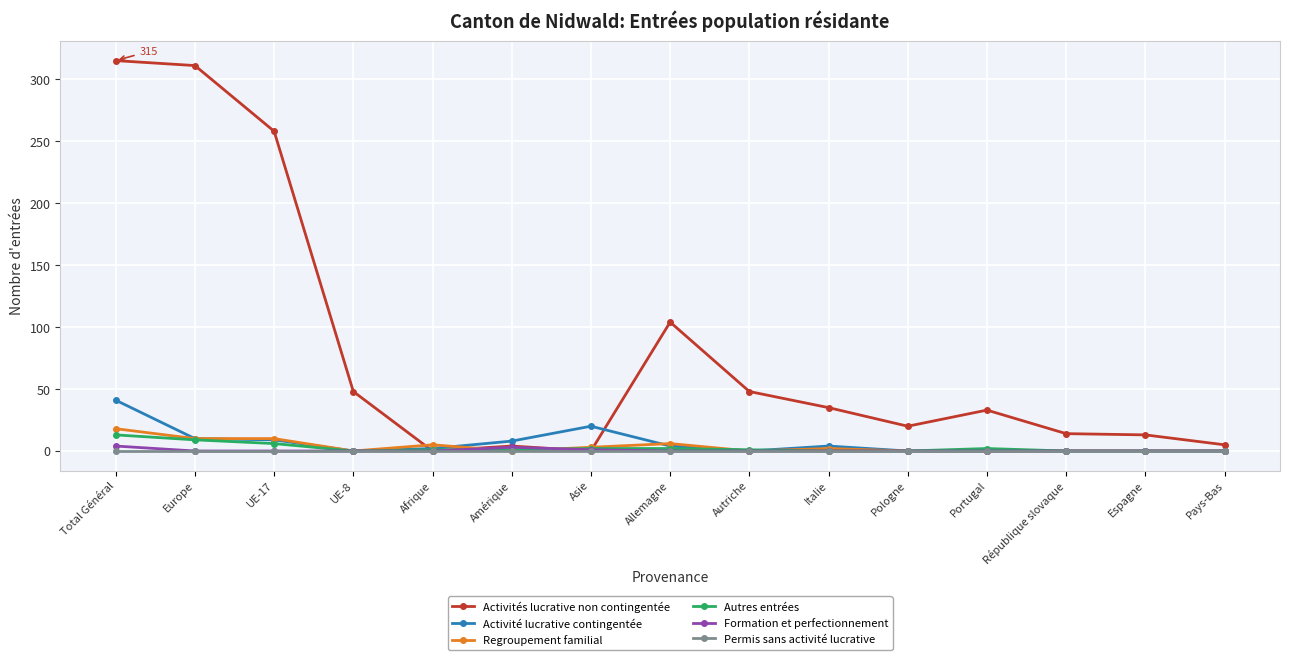

Read the Autres entrées value at Europe.

9